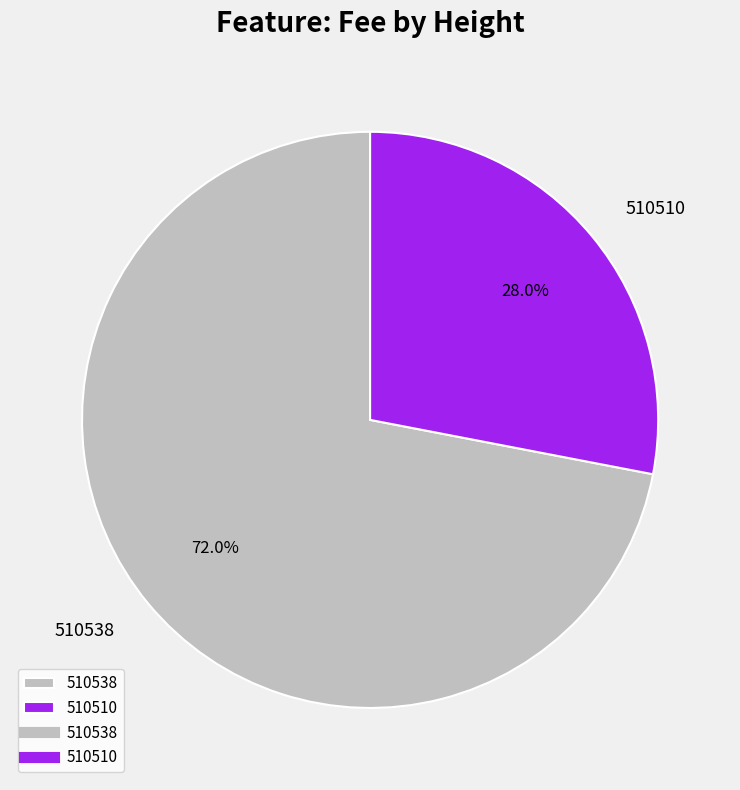

Does any single category account for the majority?

Yes